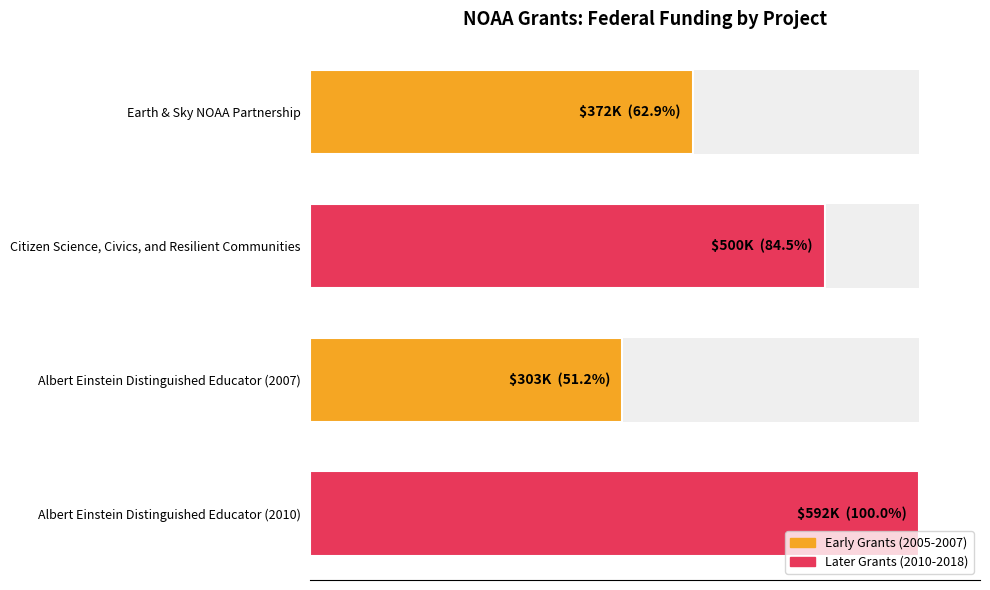

What is the sum of all values?

298.6